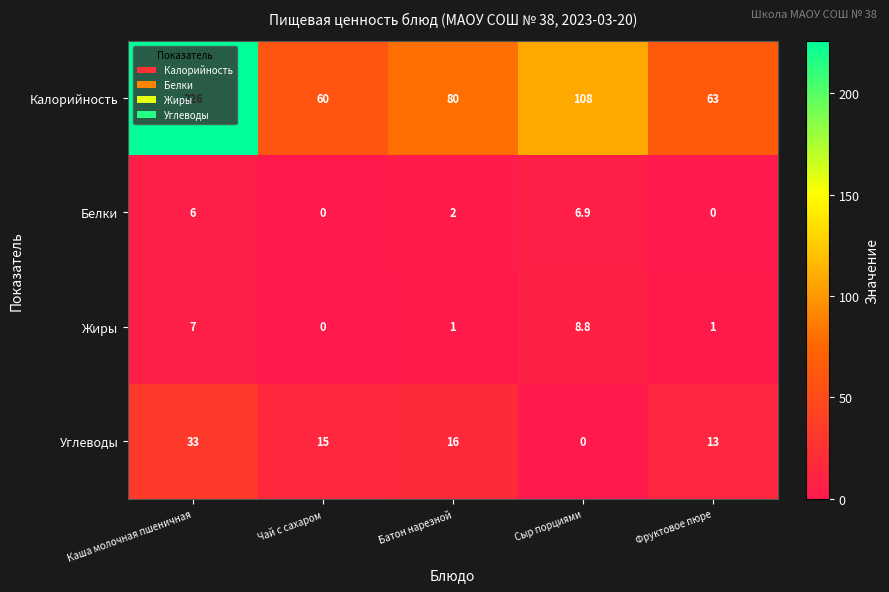

Rank the series at Батон нарезной from lowest to highest value.

Жиры, Белки, Углеводы, Калорийность